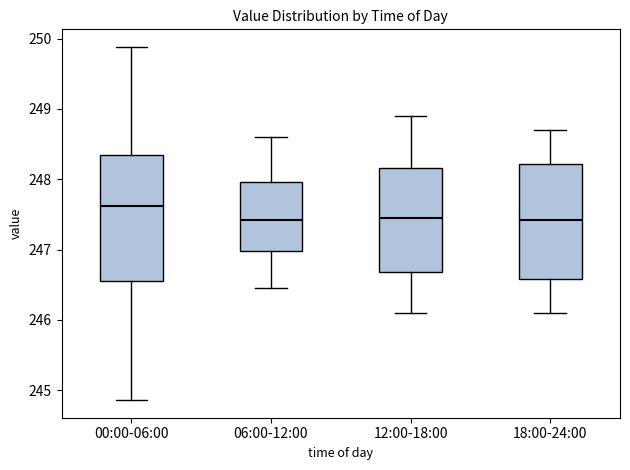

Which box is the tallest, from its lower edge to its upper edge?

00:00-06:00